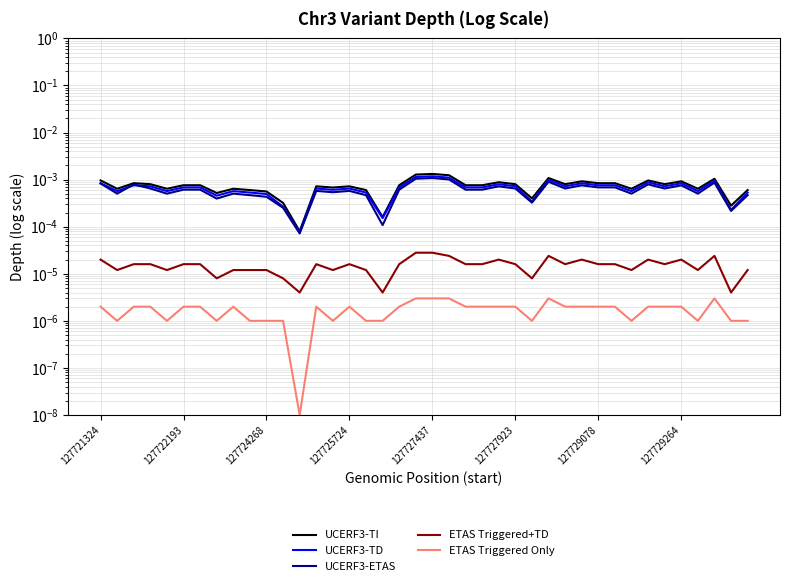

True or false: UCERF3-TD has a value of 0.0 at 11.

False